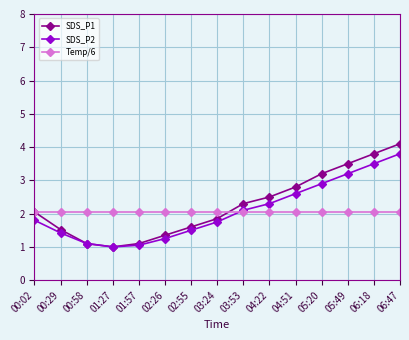

How many lines are shown in the chart?

3